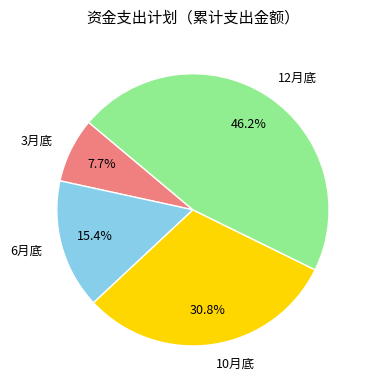

To the nearest percent, what is the difference between the 10月底 and 12月底 slice percentages?

15%